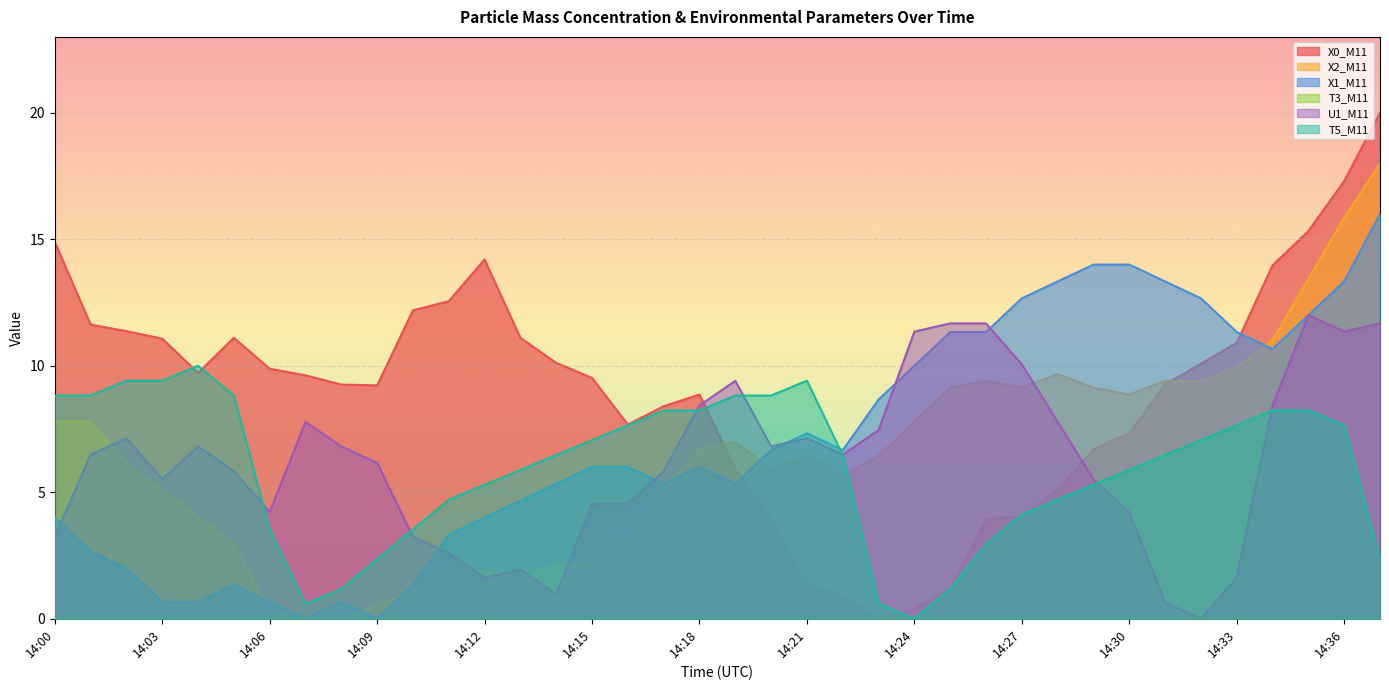

What is the value of the X0_M11 point at the 28th from the left?

4.1